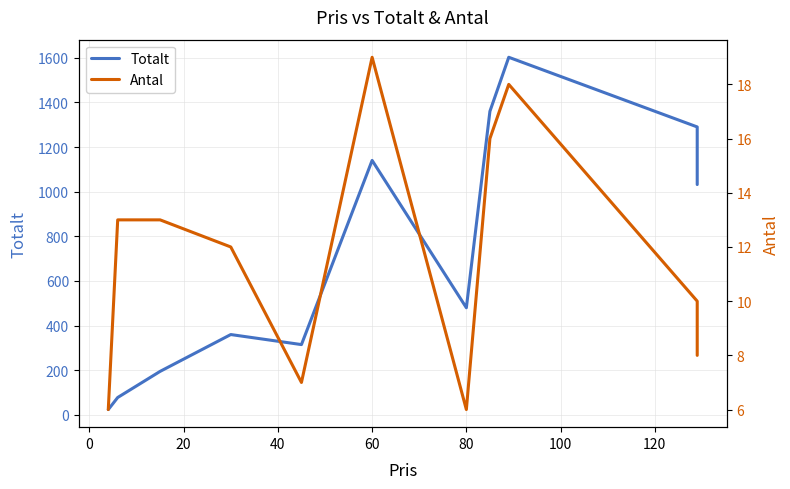

The value of Totalt at 20 is 314. True or false?

False